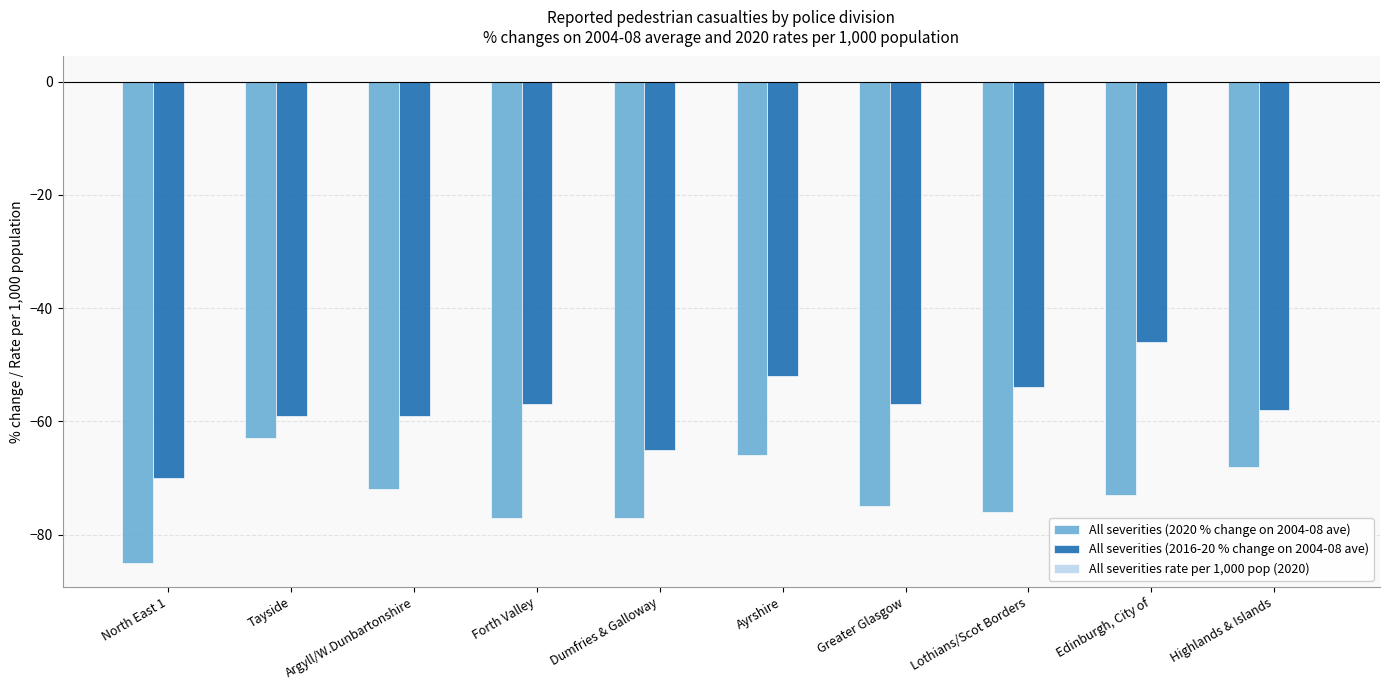

What is the difference between the All severities (2020 % change on 2004-08 ave) values at Dumfries & Galloway and Lothians/Scot Borders?

1.0